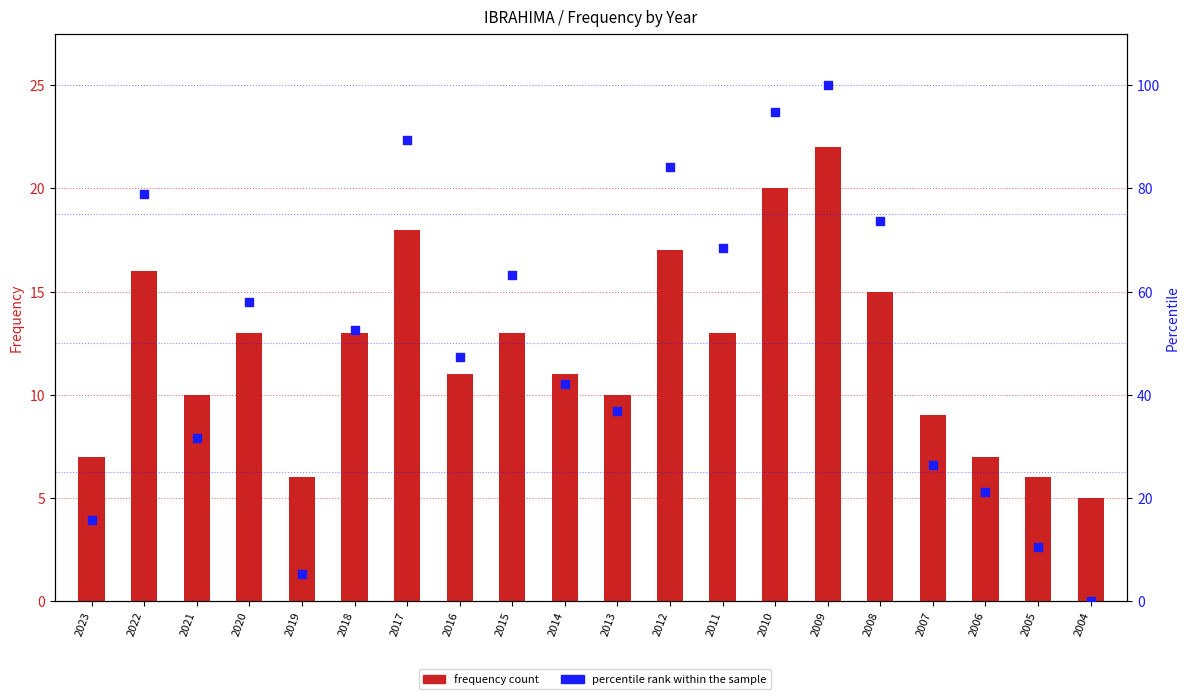

Is the value of percentile rank within the sample at 2009 greater than the value of frequency count at 2018?

Yes